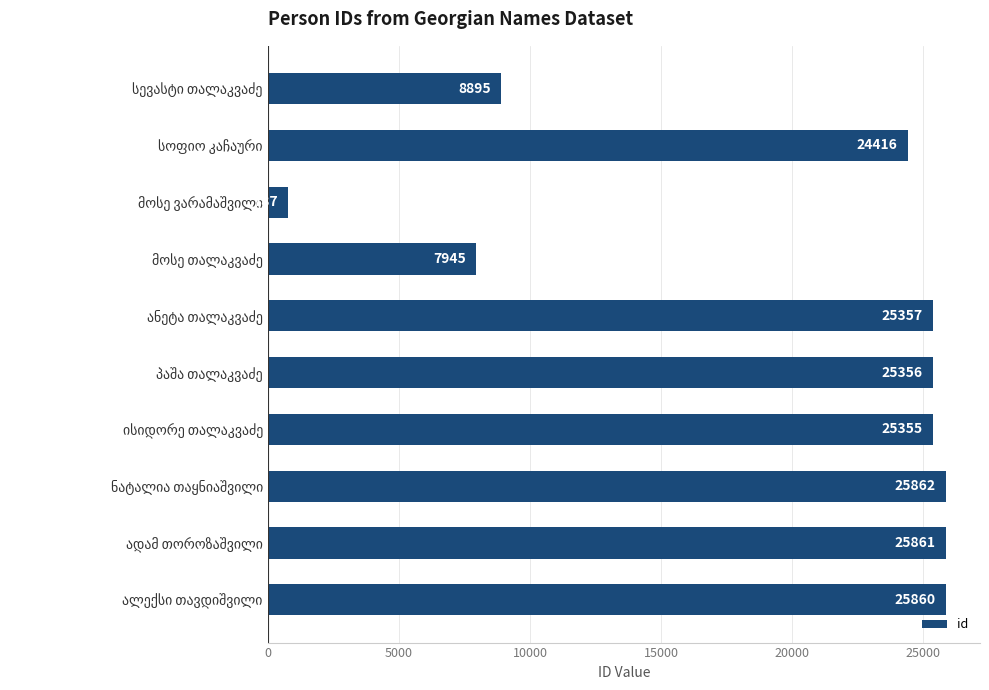

What is the greatest value displayed?

25862